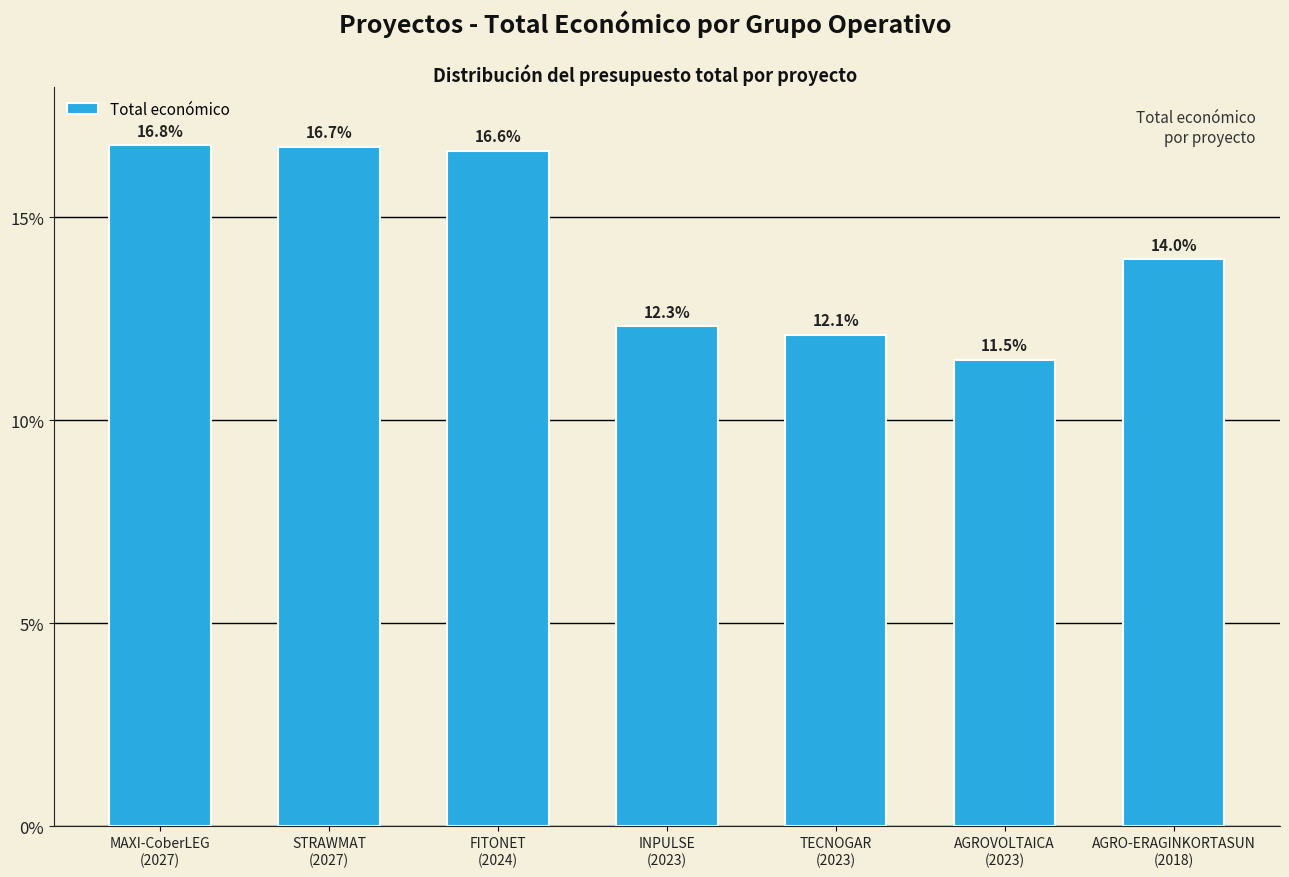

Reading left to right, transcribe all the data shown in this chart.

MAXI-CoberLEG
(2027)=598609	STRAWMAT
(2027)=597320	FITONET
(2024)=594138	INPULSE
(2023)=439594	TECNOGAR
(2023)=432329	AGROVOLTAICA
(2023)=410154	AGRO-ERAGINKORTASUN
(2018)=498488